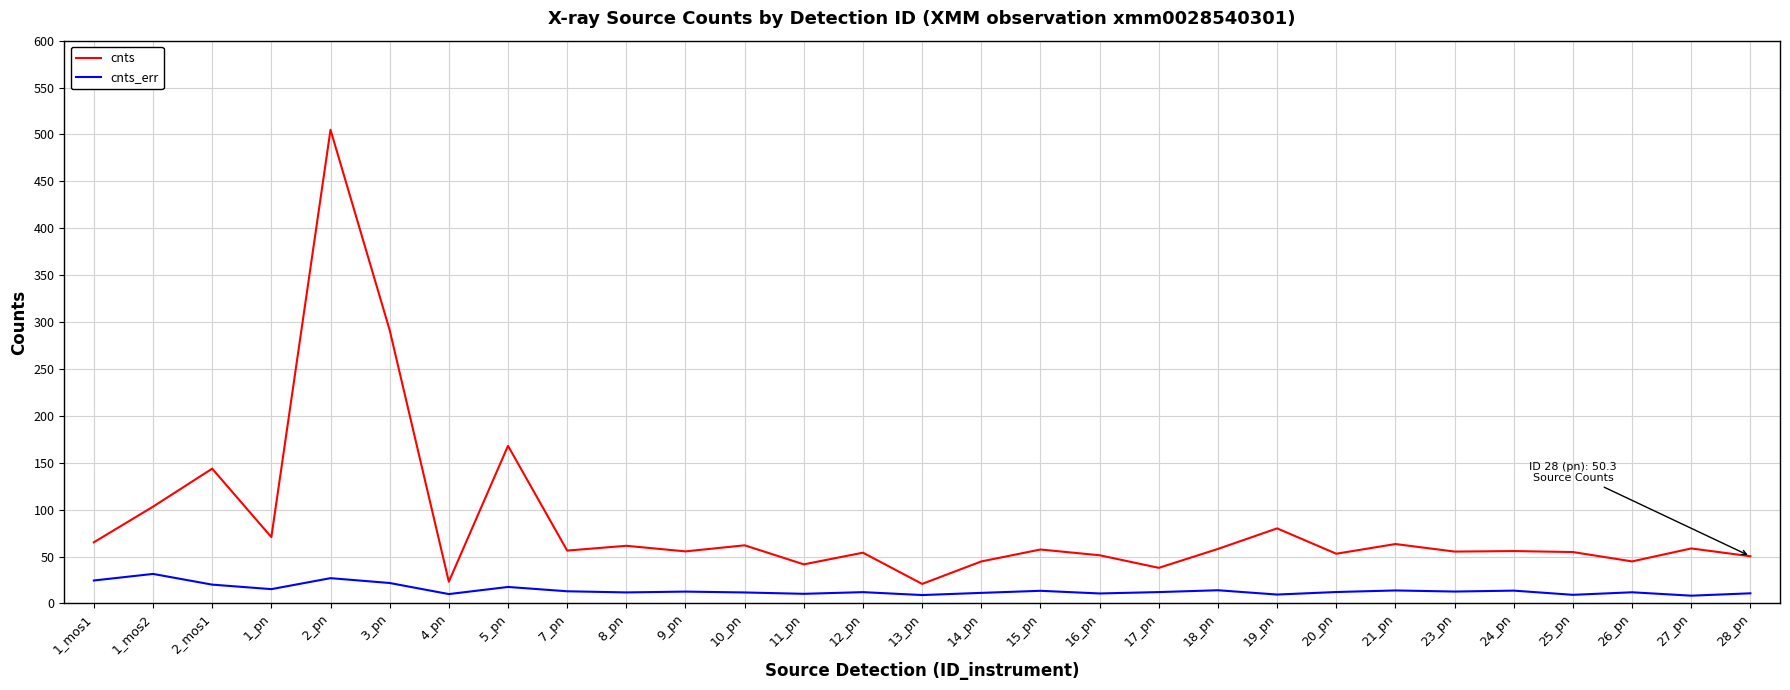

Count the number of data series in this chart.

2